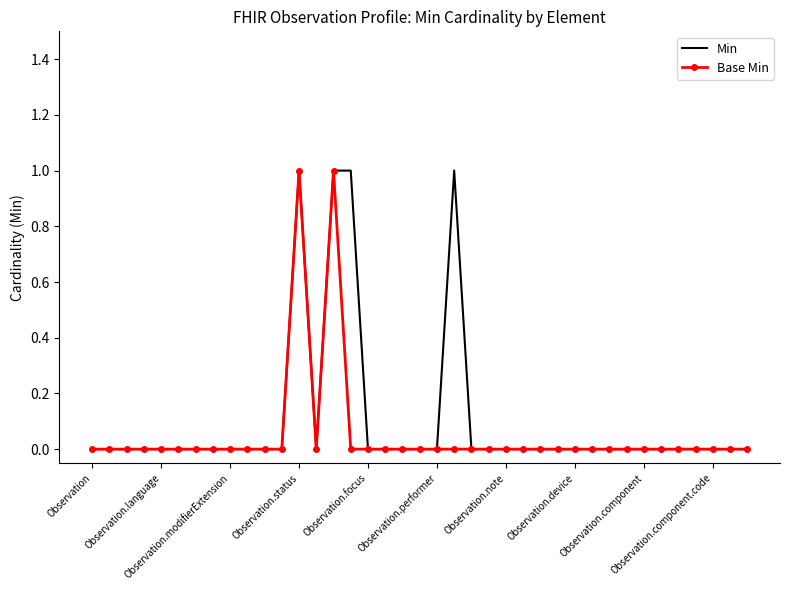

True or false: Min and Base Min cross at least once.

False